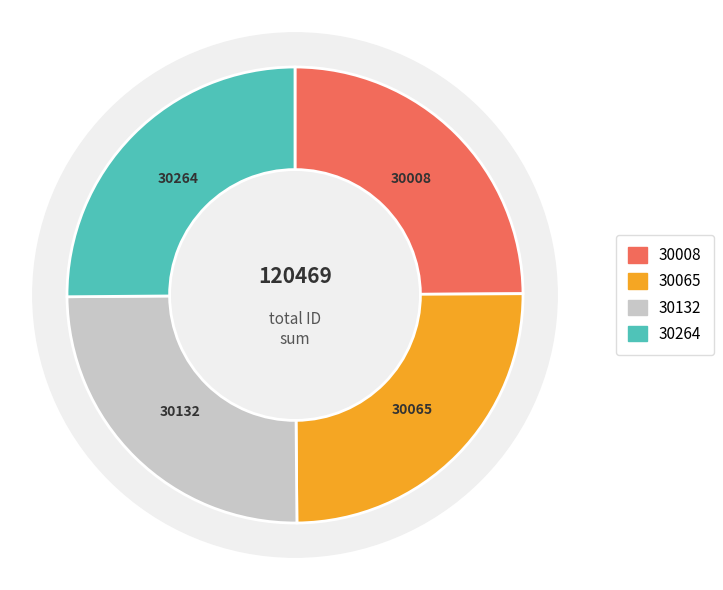

Does HO7 - The Willows account for over 50% of the chart?

No